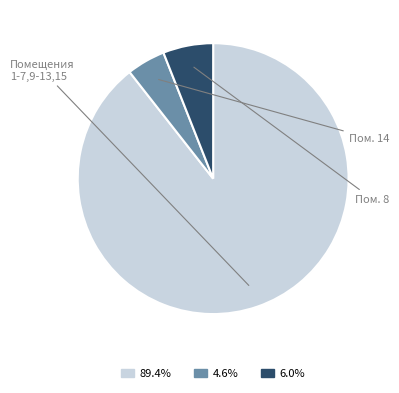

Is there a majority slice in this chart?

Yes